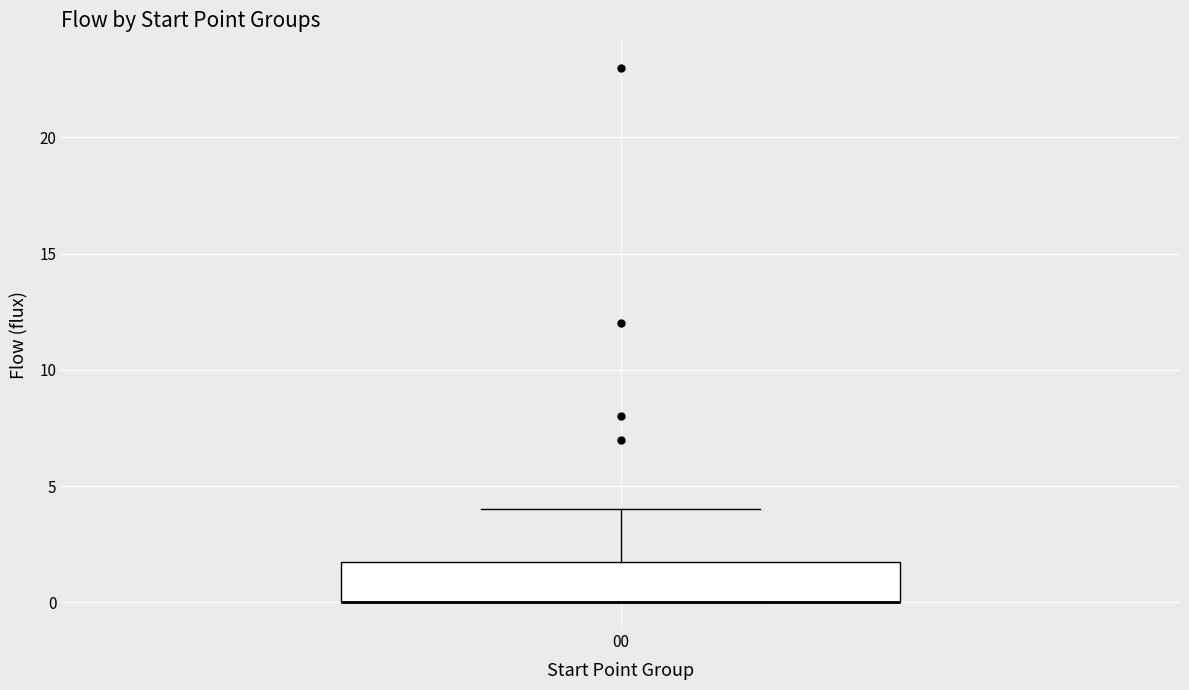

Transcribe this box plot: give where the median line is, the range the box spans, and where the two whiskers end, as read against the y-axis. The values are not printed on the chart, so give them approximately, as read against the axis.

median 0 (drawn on the box's lower edge), box 0 to 2, whiskers 0 to 4